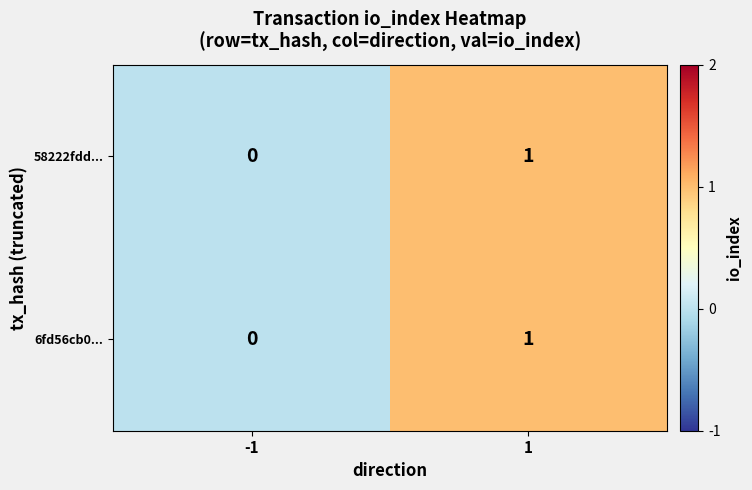

Rank the categories by 6fd56cb0... value from lowest to highest.

-1, 1